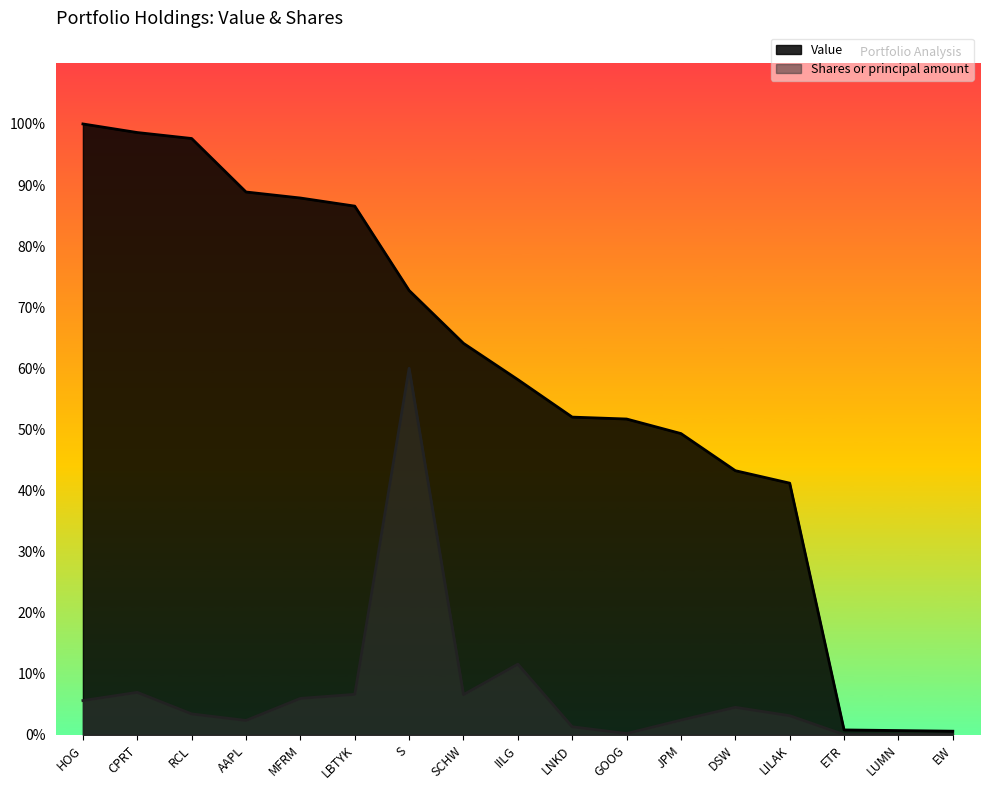

Which series has the widest spread of values?

Value